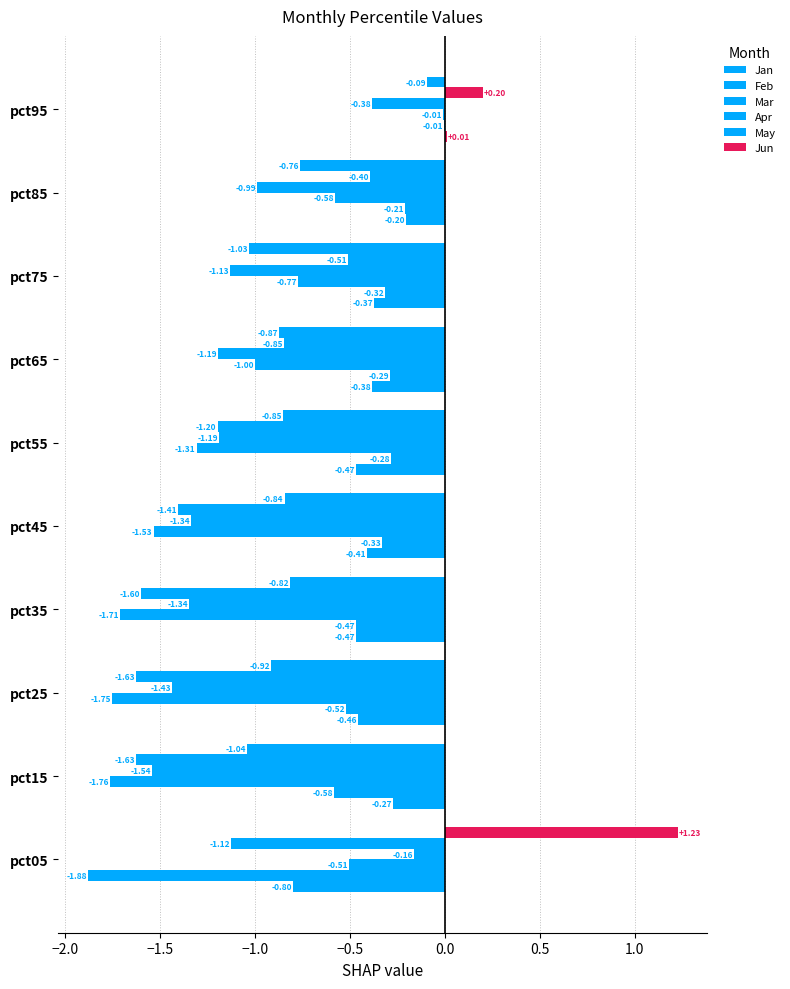

Rank the series by their maximum value, from lowest to highest.

Apr, Mar, Feb, Jan, May, Jun